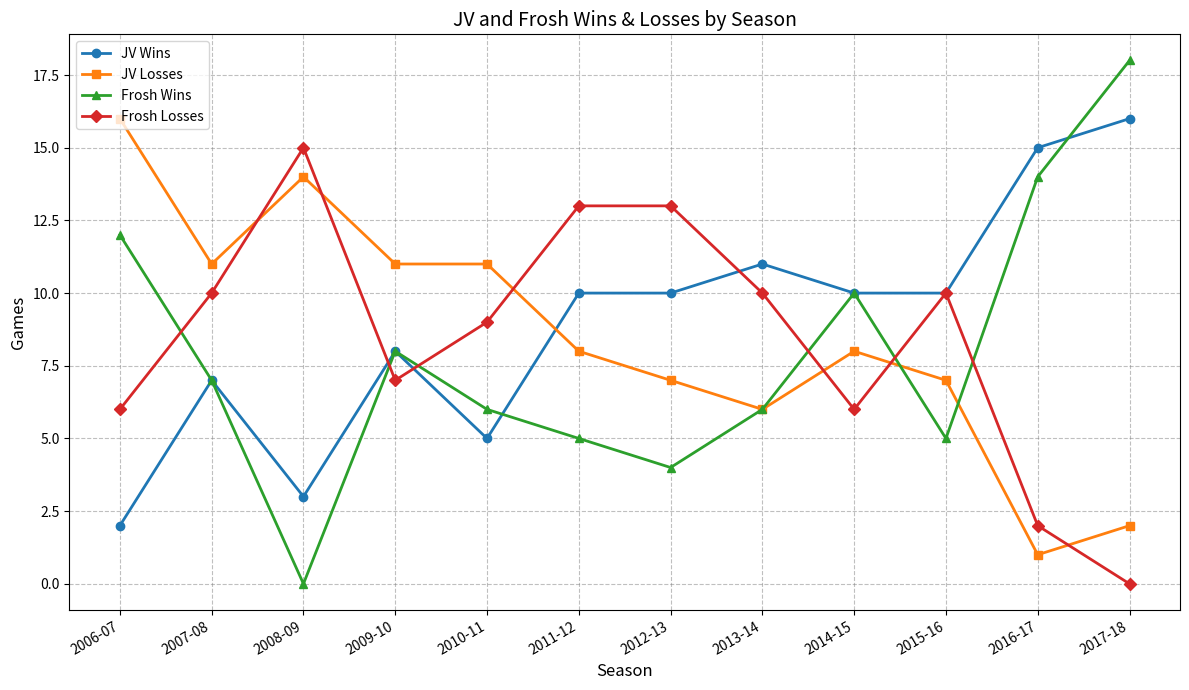

Reading left to right, list all the values displayed in this chart.

JV Wins: 2006-07=2	2007-08=7	2008-09=3	2009-10=8	2010-11=5	2011-12=10	2012-13=10	2013-14=11	2014-15=10	2015-16=10	2016-17=15	2017-18=16
JV Losses: 2006-07=16	2007-08=11	2008-09=14	2009-10=11	2010-11=11	2011-12=8	2012-13=7	2013-14=6	2014-15=8	2015-16=7	2016-17=1	2017-18=2
Frosh Wins: 2006-07=12	2007-08=7	2008-09=0	2009-10=8	2010-11=6	2011-12=5	2012-13=4	2013-14=6	2014-15=10	2015-16=5	2016-17=14	2017-18=18
Frosh Losses: 2006-07=6	2007-08=10	2008-09=15	2009-10=7	2010-11=9	2011-12=13	2012-13=13	2013-14=10	2014-15=6	2015-16=10	2016-17=2	2017-18=0